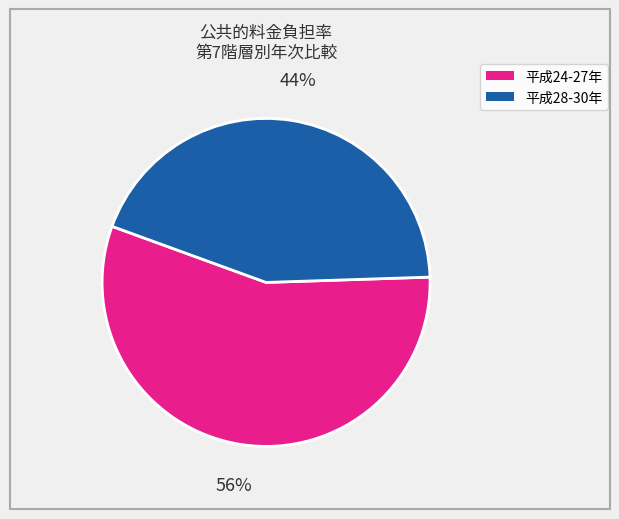

Count the number of slices in the pie.

2